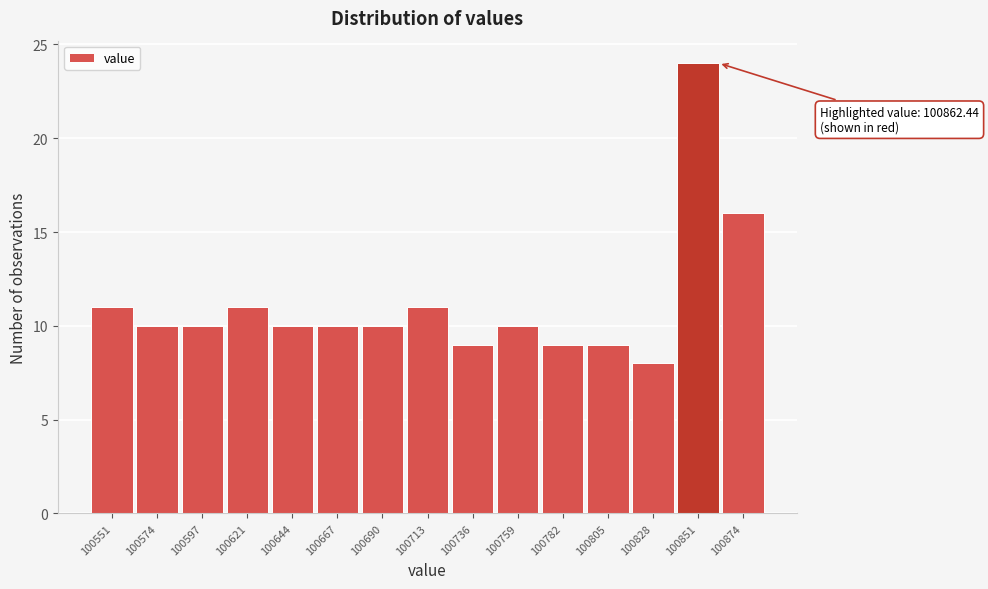

Over which range of the x-axis is the bar tallest?

100840 to 100865